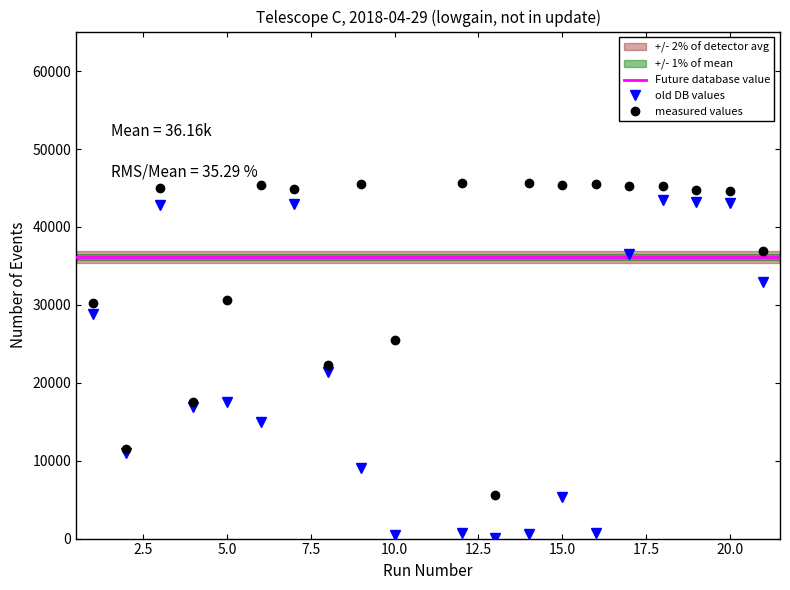

At which category does the chart reach its peak across all series?

12